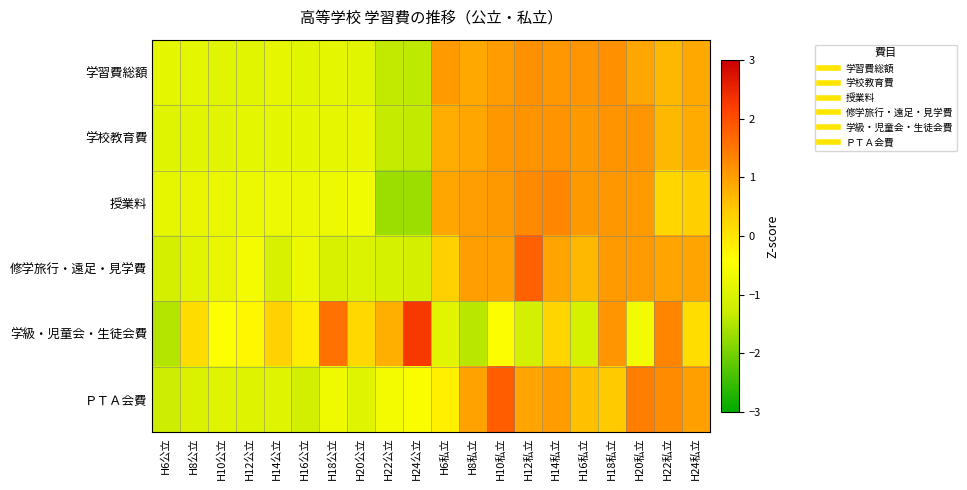

At which category is the sum across all series the highest?

H18私立